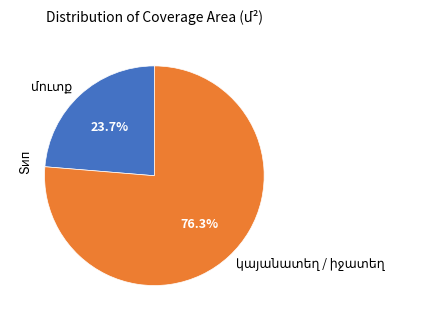

Does any single category account for the majority?

Yes